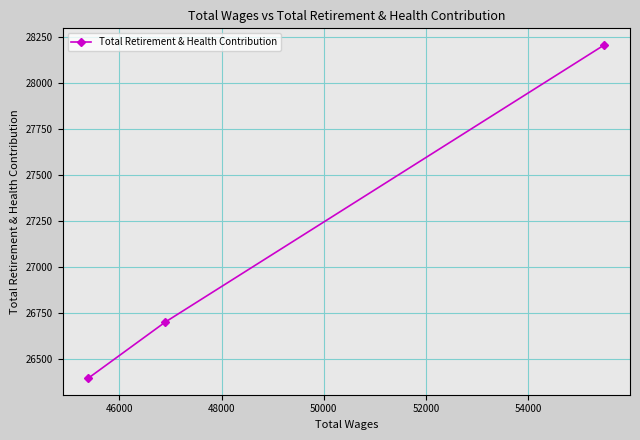

What is the difference between the second highest and minimum values?

304